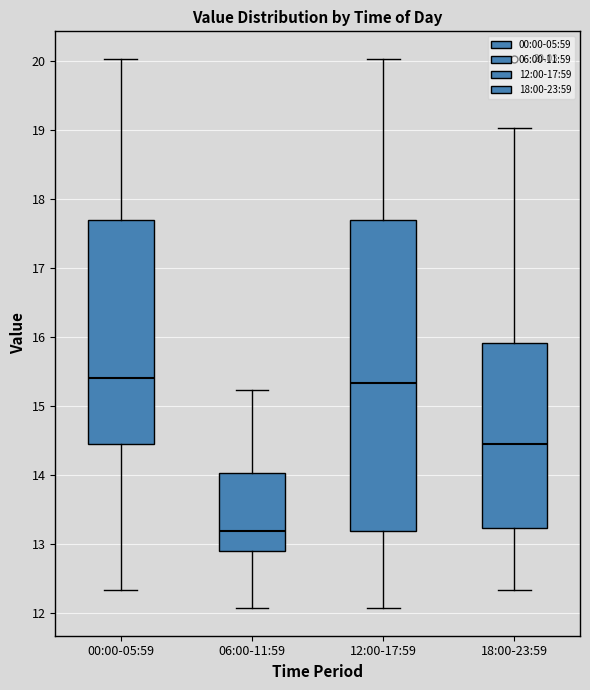

Which box has the lowest median line?

06:00-11:59